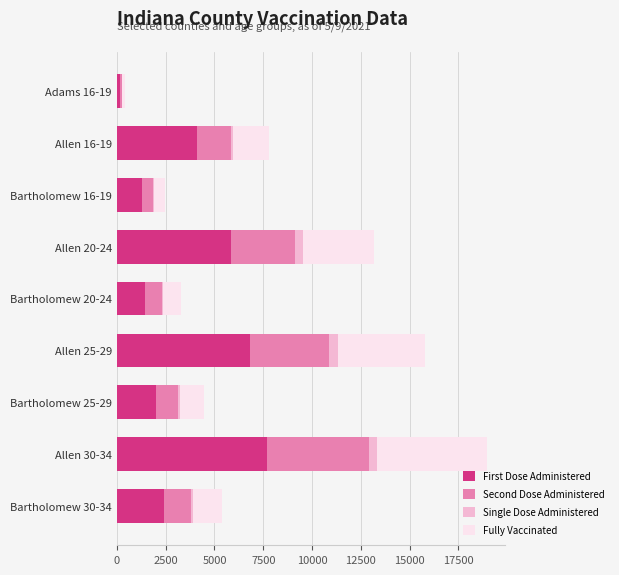

Which category has the highest value in the First Dose Administered series?

Allen 30-34